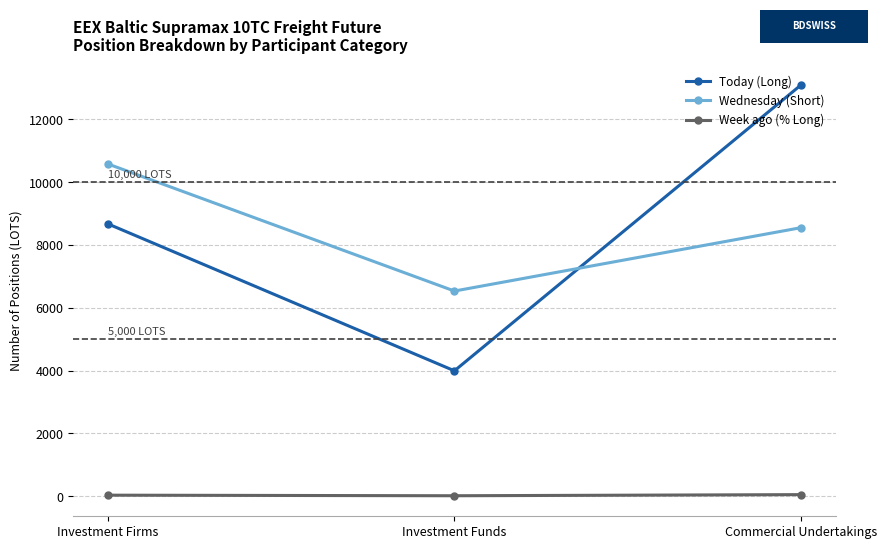

True or false: Today (Long) has a value of 1155.7 at Investment Funds.

False